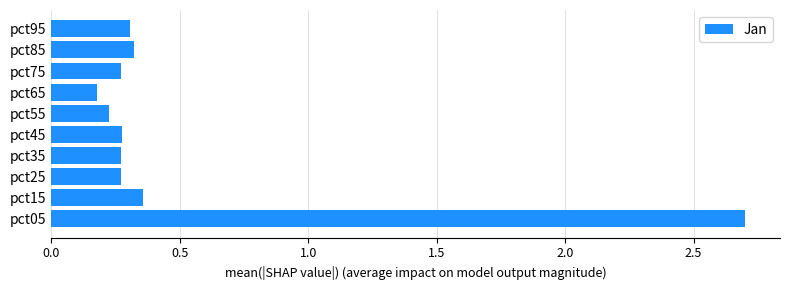

At which category does the chart reach its peak across all series?

pct05